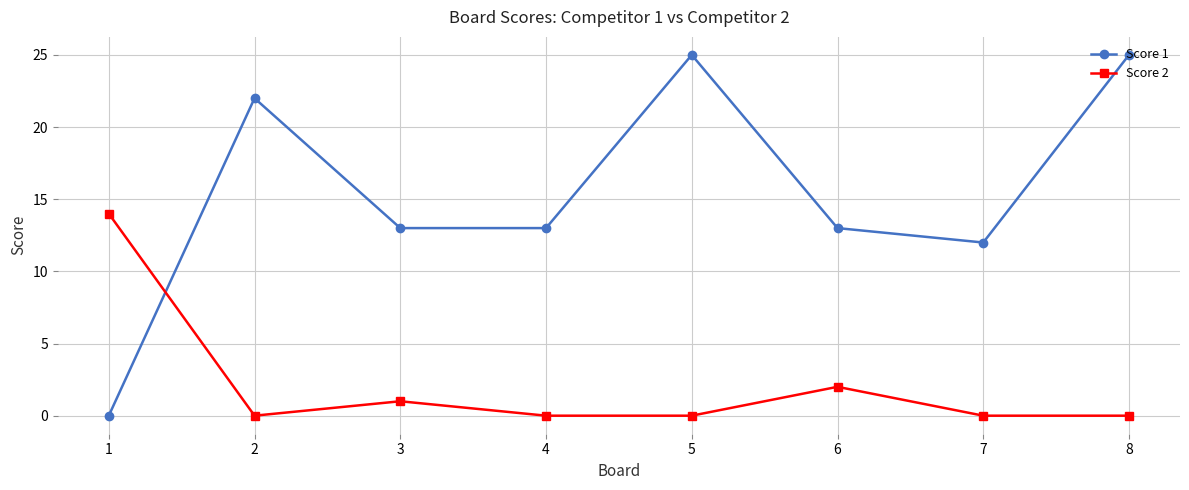

Reading left to right, what are all the values shown in this chart?

Score 1: 1=0	2=22	3=13	4=13	5=25	6=13	7=12	8=25
Score 2: 1=14	2=0	3=1	4=0	5=0	6=2	7=0	8=0